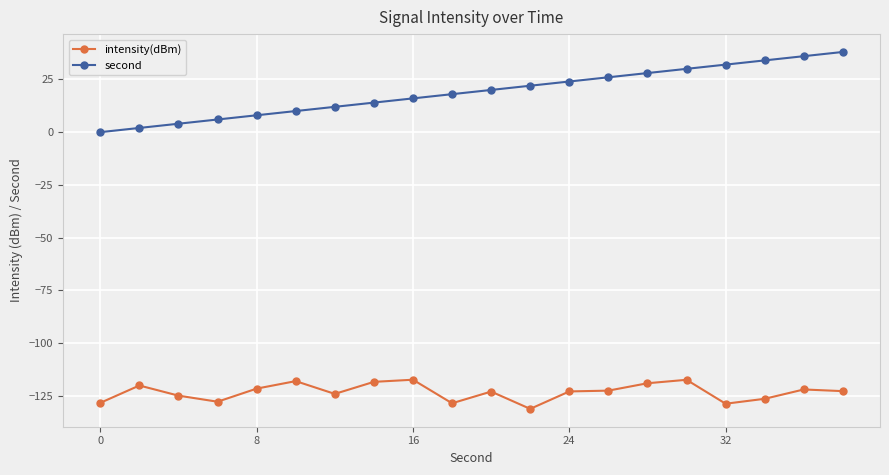

Which series has the largest total across all categories?

second